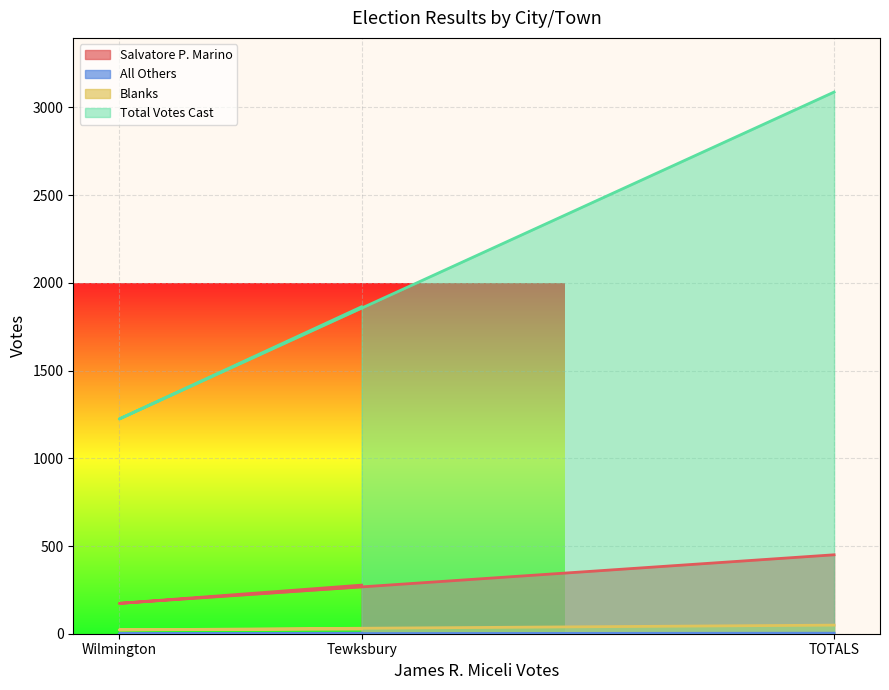

What is the difference between the maximum and minimum values in the Blanks series?

27